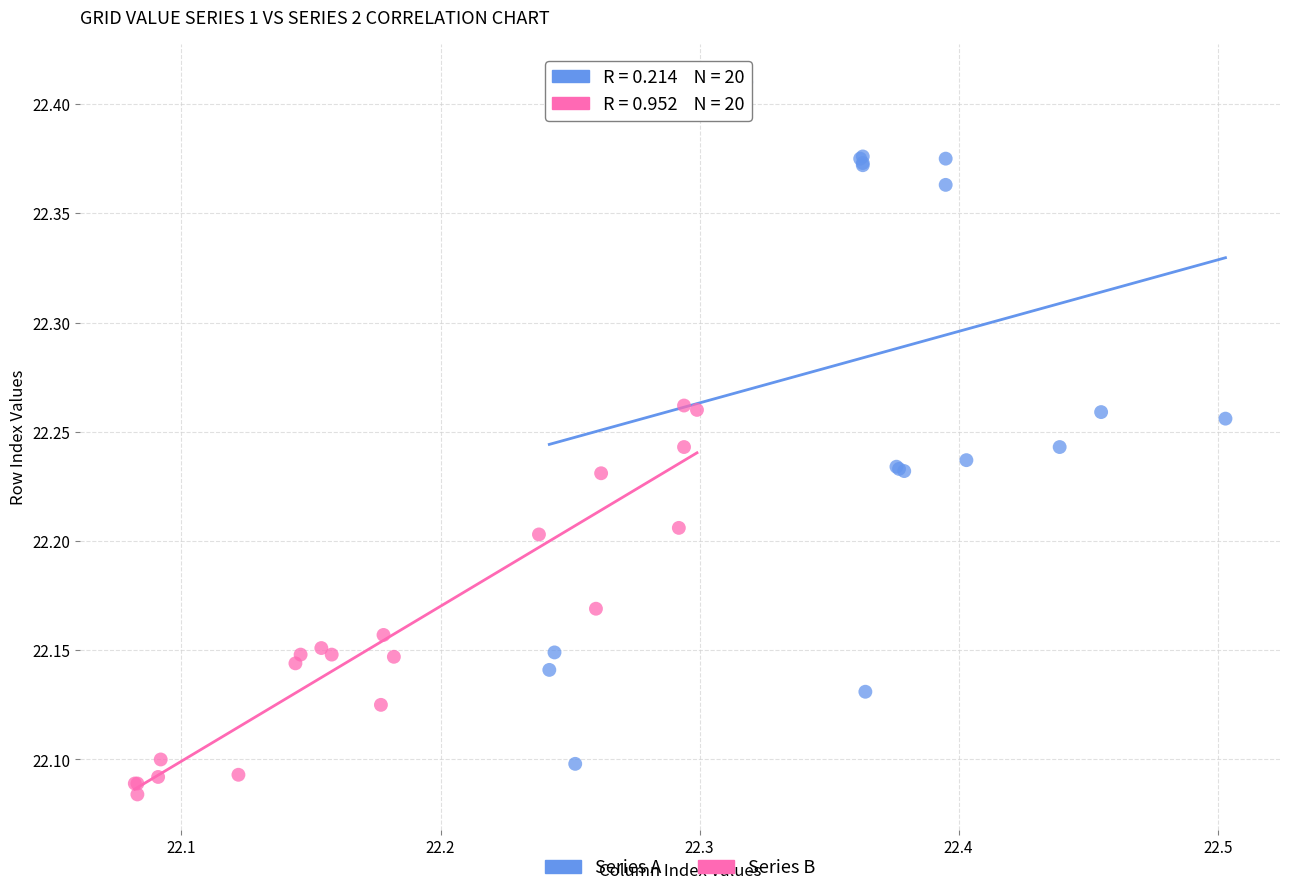

What are all the series names shown in the legend?

Series A, Series B